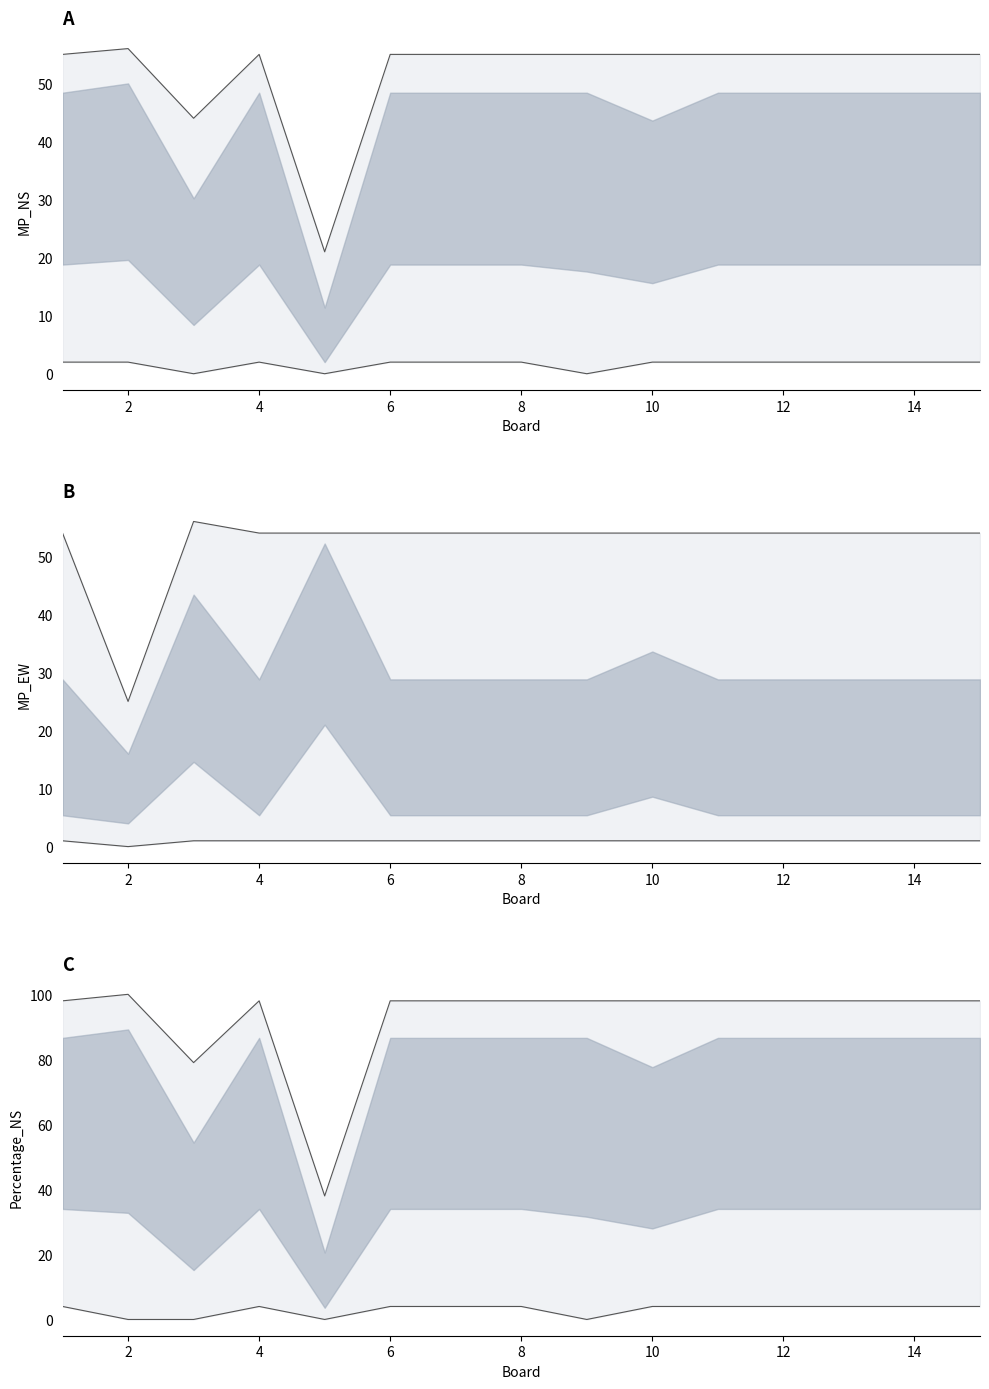

Which series changed the most between 14 and 12?

MP_NS upper